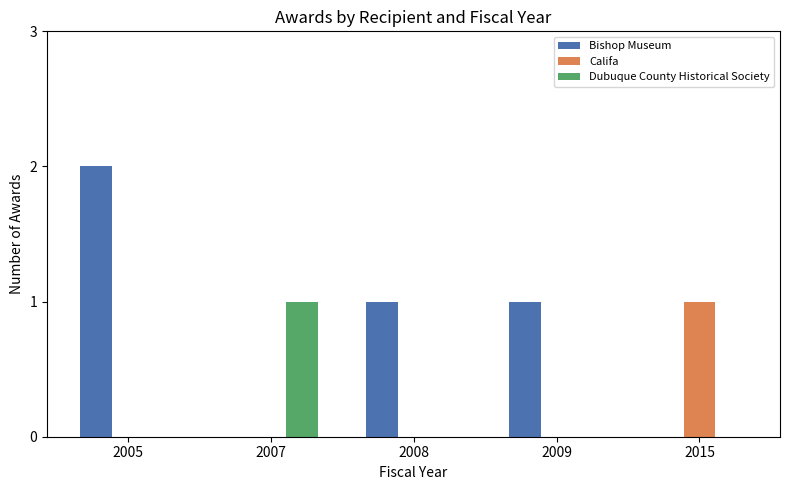

Between 2005 and 2009, which series saw the biggest shift?

Bishop Museum